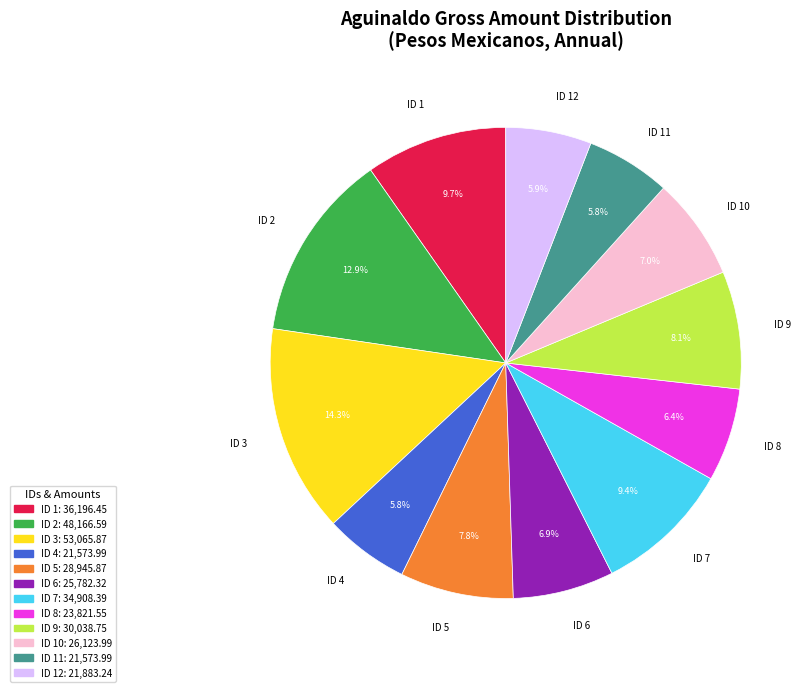

To the nearest percent, what is the average slice percentage?

8%